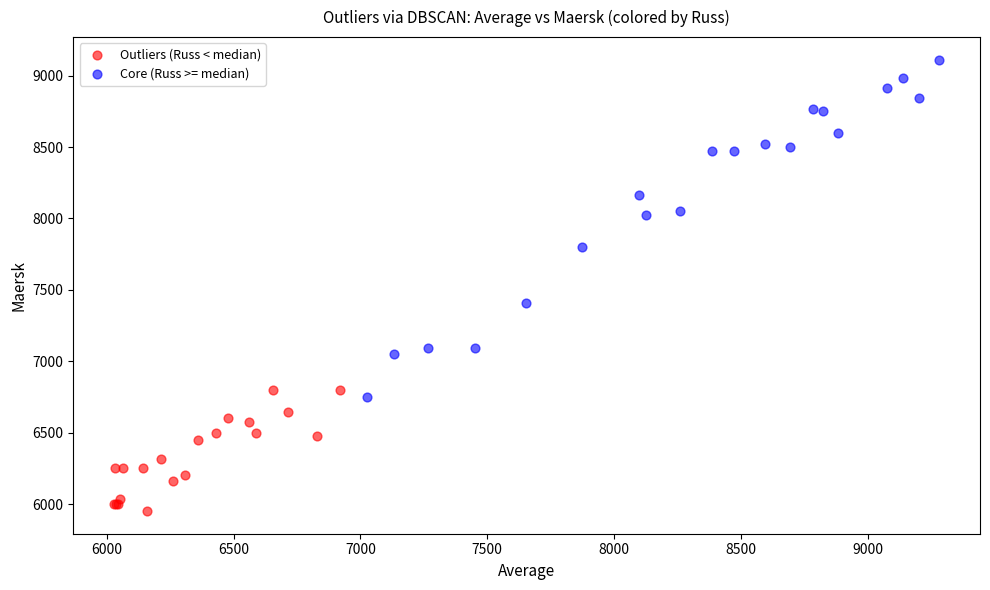

Which series contains the highest Y value?

Core (Russ >= median)